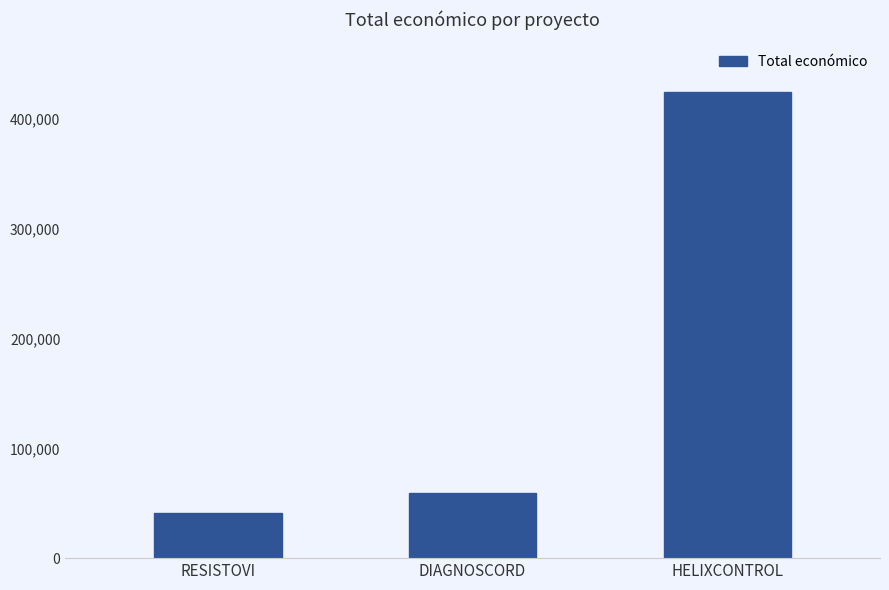

Where is the data nearest to the value 232798?

DIAGNOSCORD